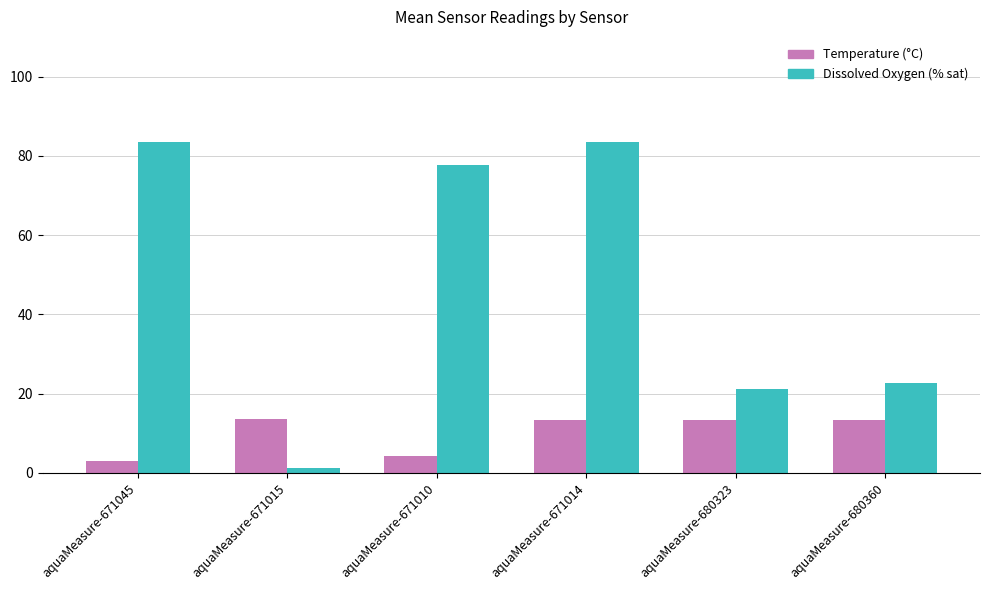

What is the difference between the highest and lowest values at aquaMeasure-671010?

73.6